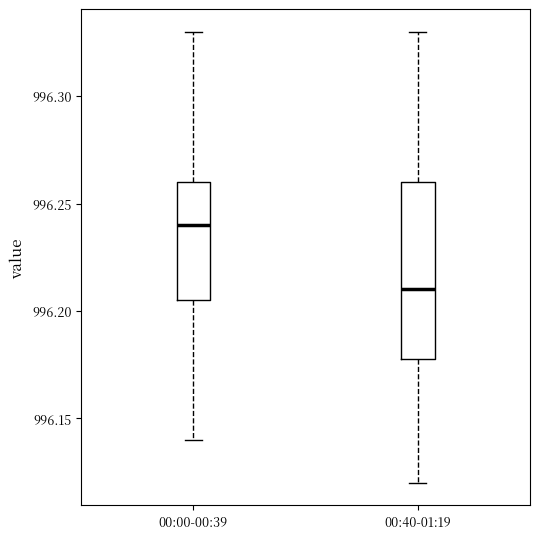

Where does the lower whisker of the box for 00:00-00:39 end on the y-axis? The values are not printed on the chart, so give them approximately, as read against the axis.

996.140